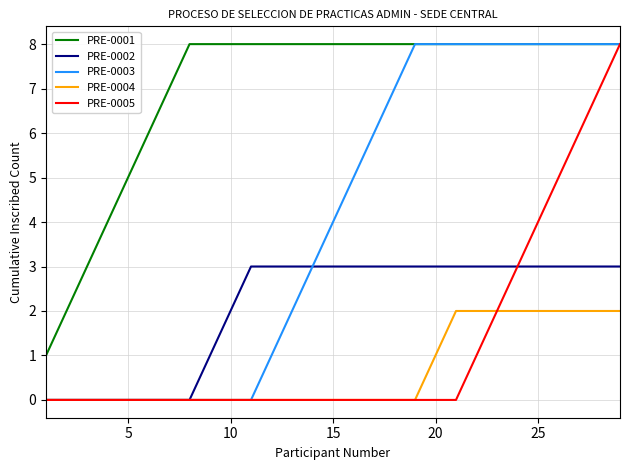

True or false: PRE-0004 and PRE-0001 intersect in this chart.

False